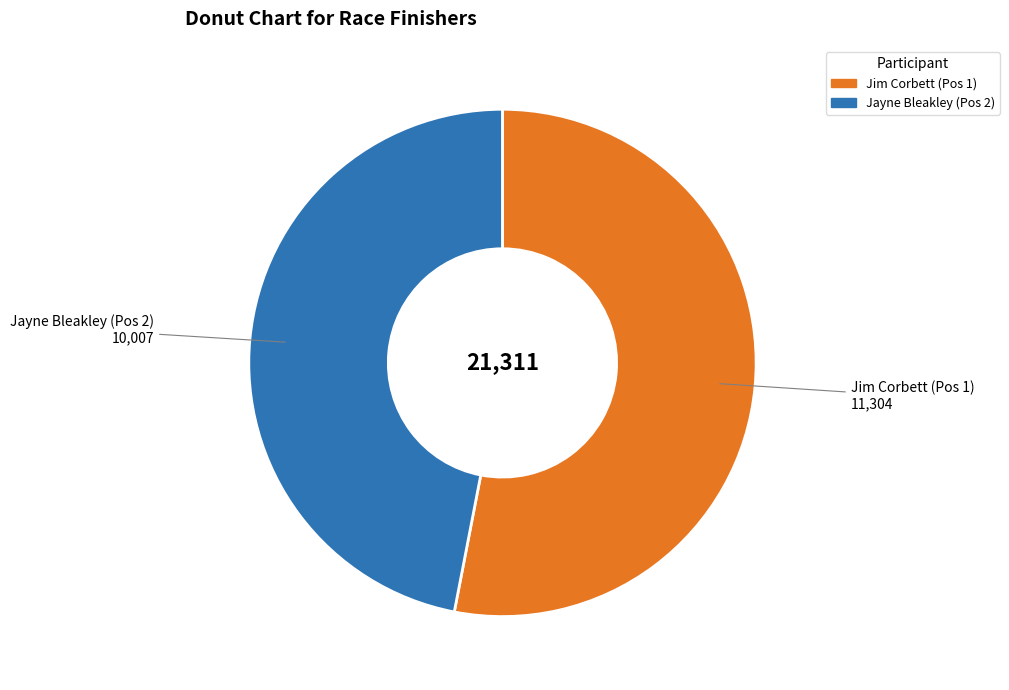

What is the ratio of the value at Jayne Bleakley (Pos 2) to the value at Jim Corbett (Pos 1)?

0.9